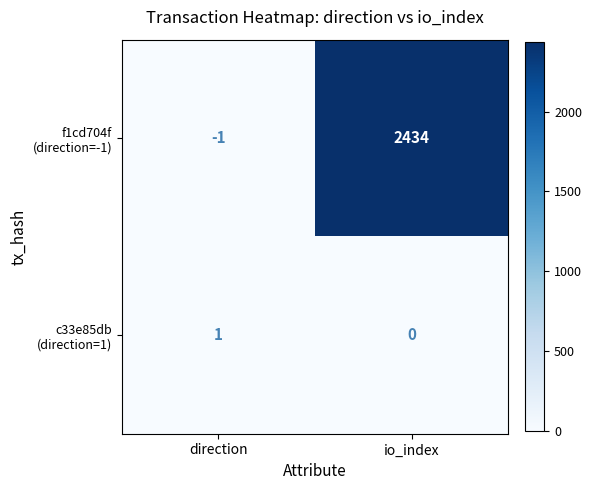

Which category has the lowest value across all series?

direction